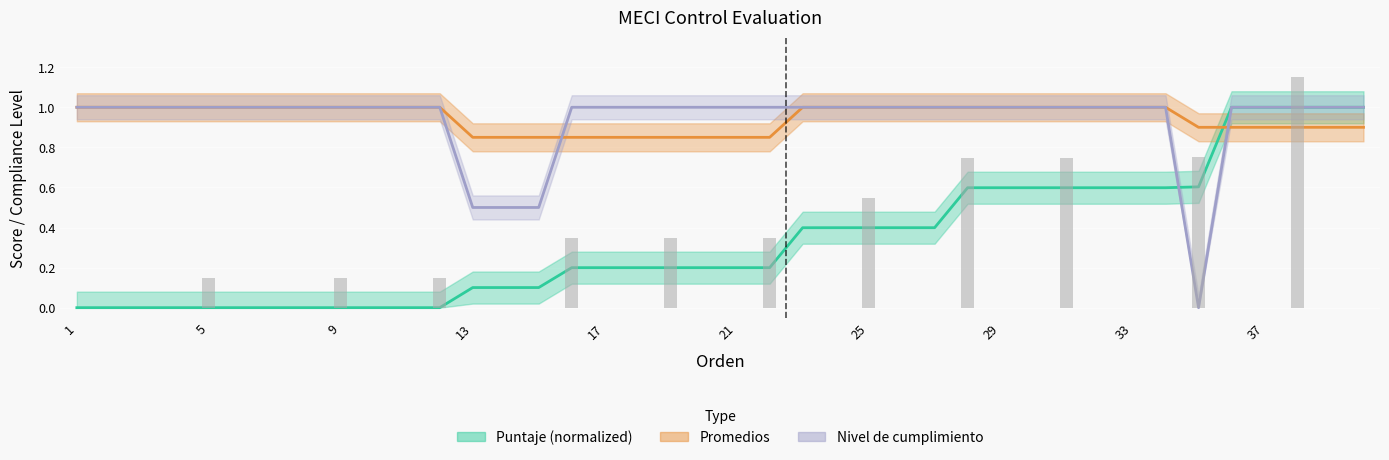

Between 33 and 17, which series saw the biggest shift?

Puntaje